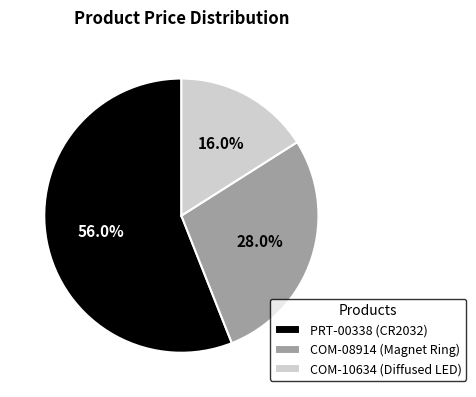

What percentage do COM-08914 (Magnet Ring) and COM-10634 (Diffused LED) together represent?

44.0%